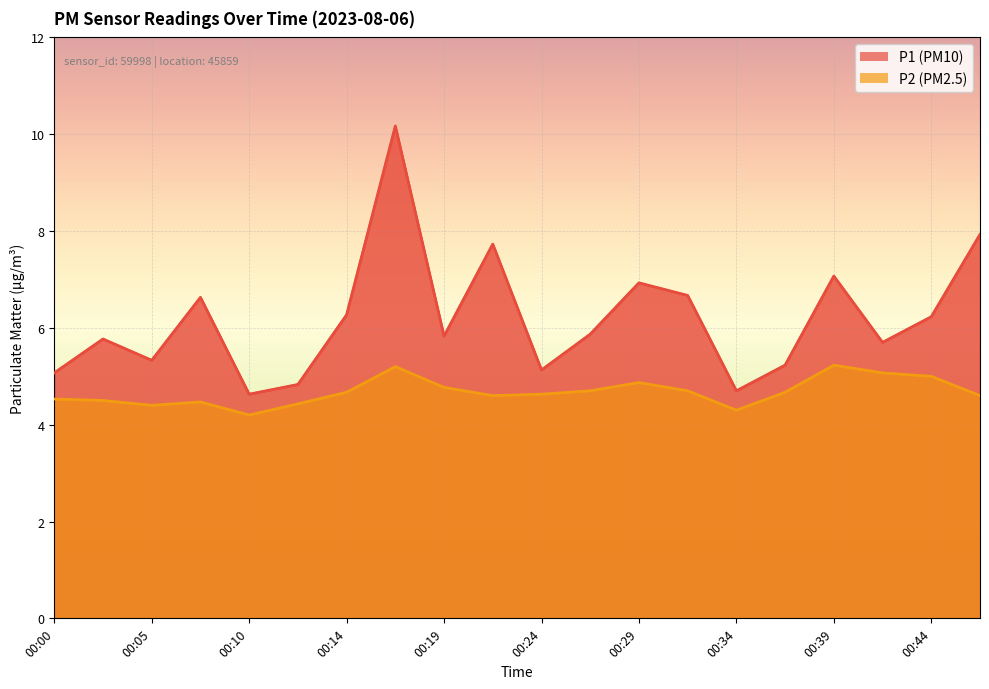

What is the spread (max minus min) of values at 00:34?

0.4